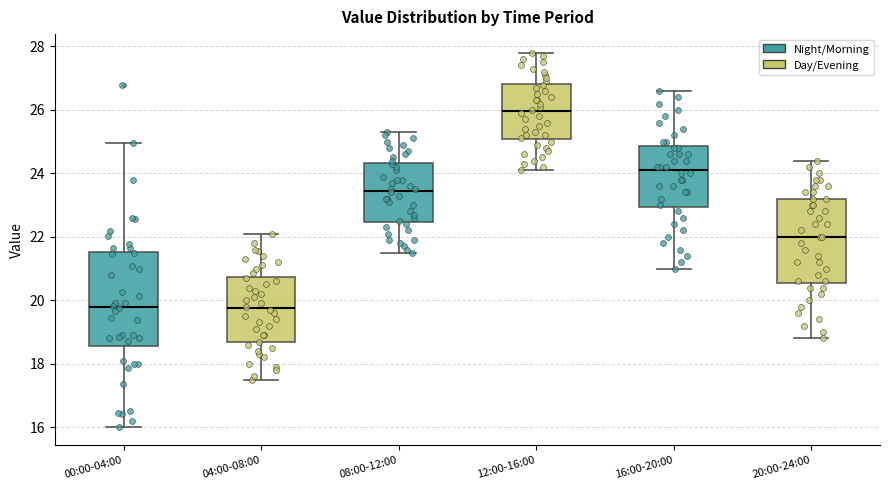

Reading left to right, transcribe this box plot: for each box, give where its median line is, the range the box spans, and where its two whiskers end, as read against the y-axis. The values are not printed on the chart, so give them approximately, as read against the axis.

00:00-04:00: median 19.8, box 18.6 to 21.6, whiskers 16.0 to 25.0
04:00-08:00: median 19.8, box 18.6 to 20.8, whiskers 17.6 to 22.2
08:00-12:00: median 23.4, box 22.4 to 24.4, whiskers 21.6 to 25.4
12:00-16:00: median 26.0, box 25.0 to 26.8, whiskers 24.2 to 27.8
16:00-20:00: median 24.2, box 23.0 to 24.8, whiskers 21.0 to 26.6
20:00-24:00: median 22.0, box 20.6 to 23.2, whiskers 18.8 to 24.4